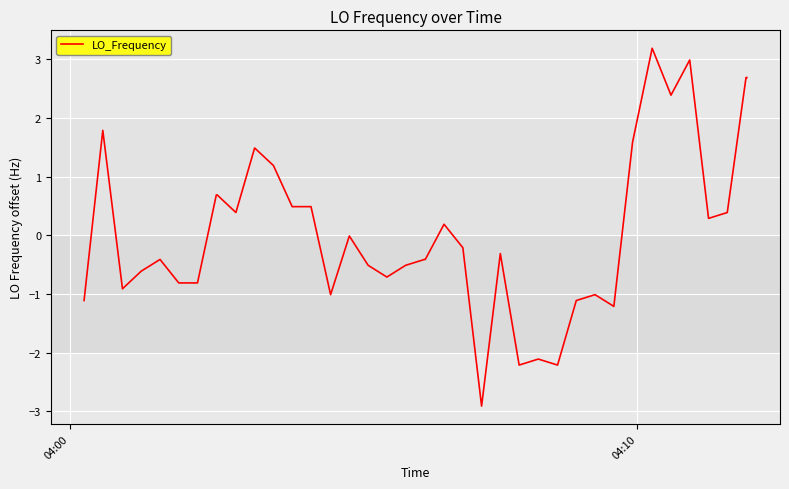

What is the greatest value displayed?

3.2